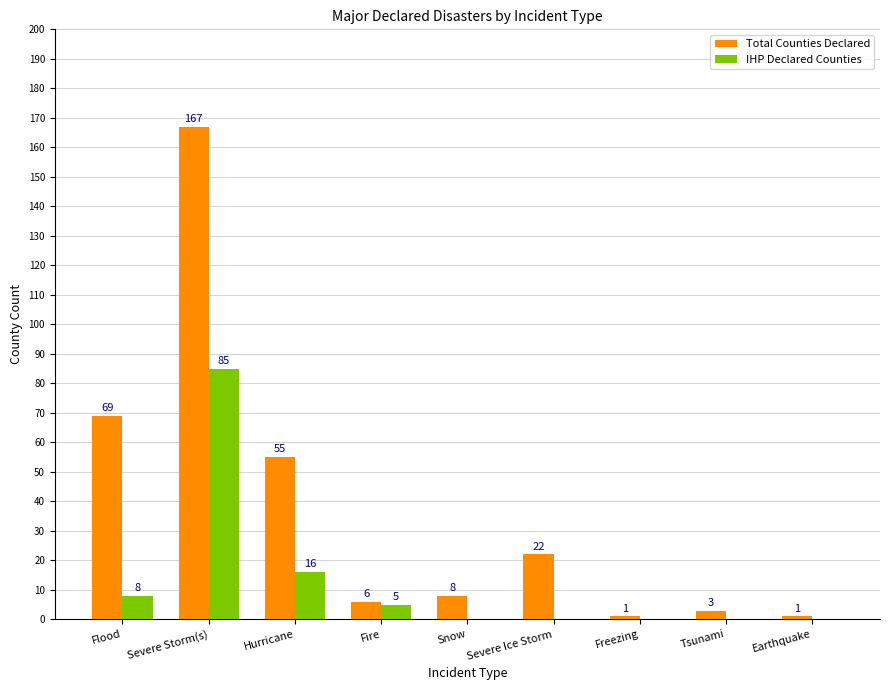

Between Snow and Severe Ice Storm, which series saw the biggest shift?

Total Counties Declared